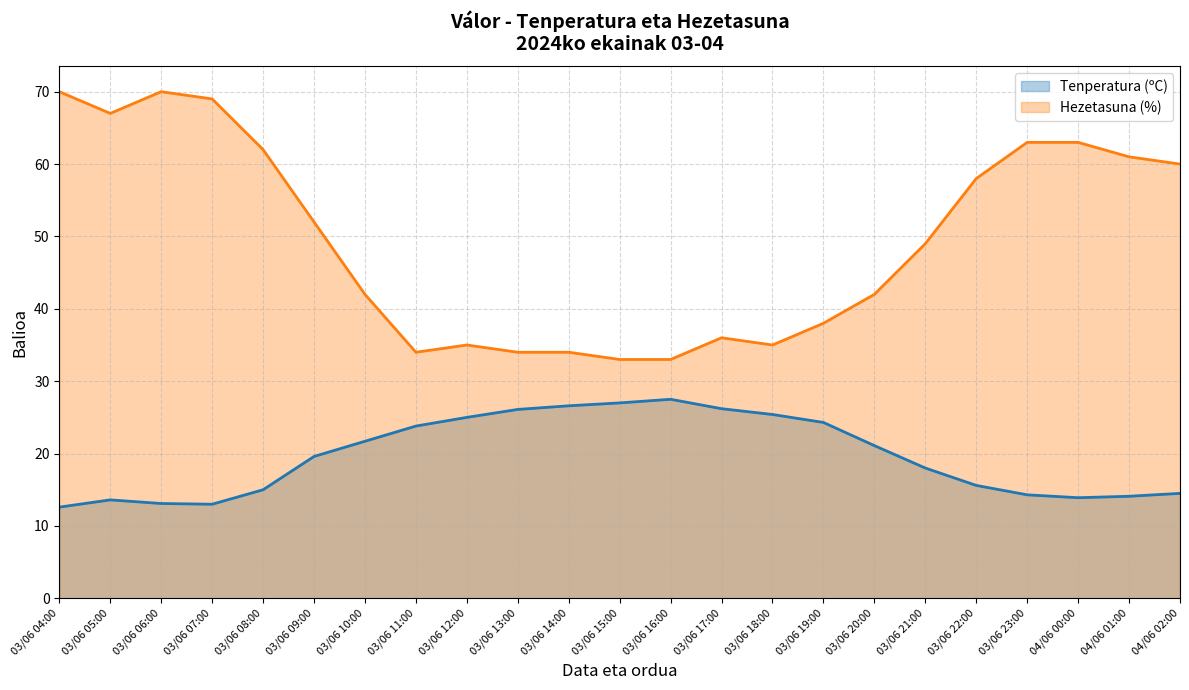

Which series has the largest total across all categories?

Hezetasuna (%)